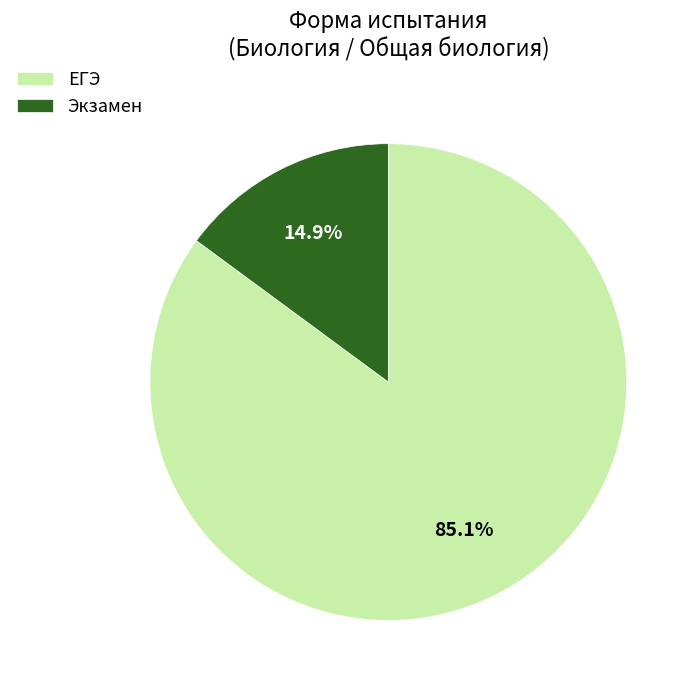

Combined, do Экзамен and ЕГЭ account for over 50%?

Yes